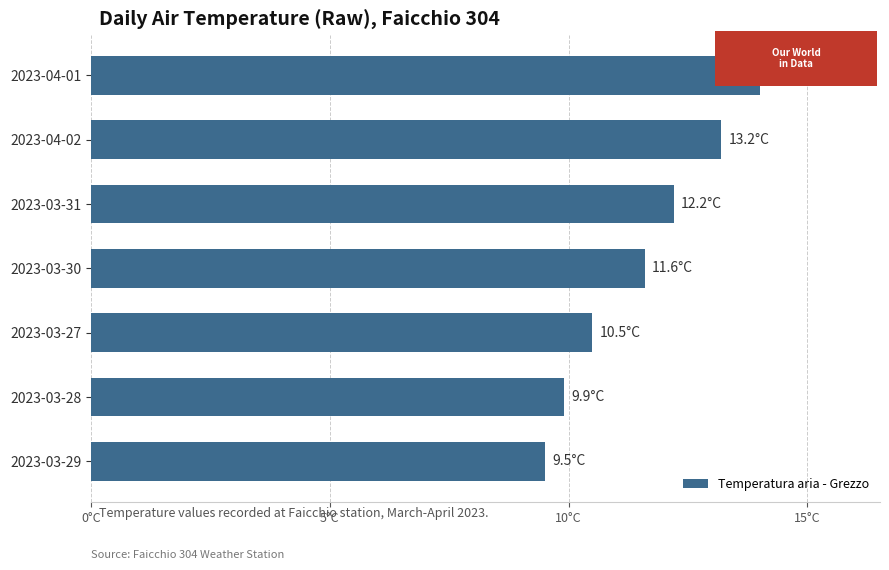

Does the chart contain any negative values?

No